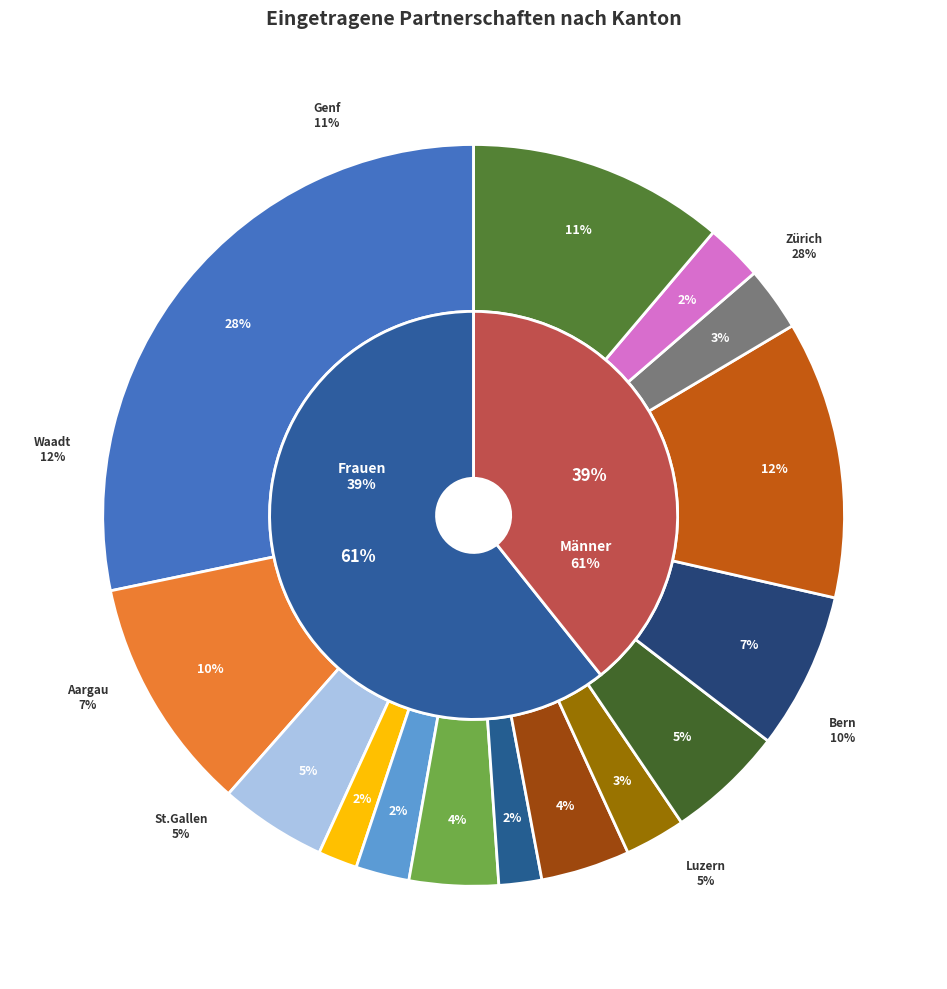

Rank the categories by value from highest to lowest.

Zürich, Waadt, Genf, Bern, Aargau, St.Gallen, Luzern, Freiburg, Basel-Stadt, Wallis, Basel-Landschaft, Neuenburg, Zug, Solothurn, Schwyz